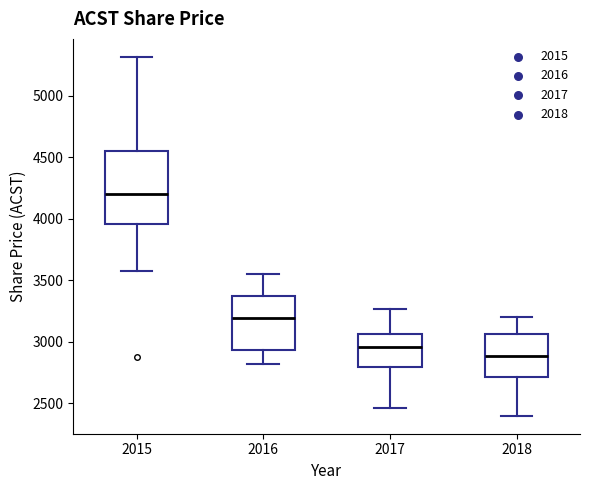

Reading left to right, transcribe this box plot: for each box, give where its median line is, the range the box spans, and where its two whiskers end, as read against the y-axis. The values are not printed on the chart, so give them approximately, as read against the axis.

2015: median 4200, box 3950 to 4550, whiskers 3600 to 5300
2016: median 3200, box 2950 to 3350, whiskers 2800 to 3550
2017: median 2950, box 2800 to 3050, whiskers 2450 to 3250
2018: median 2900, box 2700 to 3050, whiskers 2400 to 3200